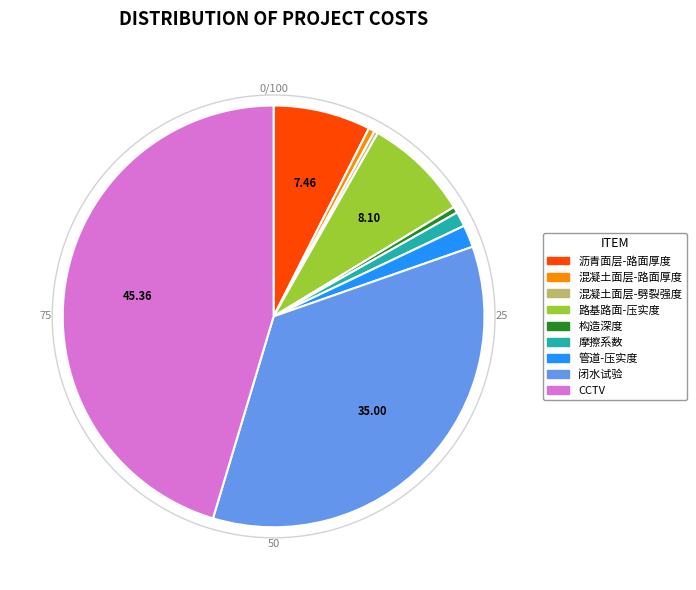

Is there a majority slice in this chart?

No